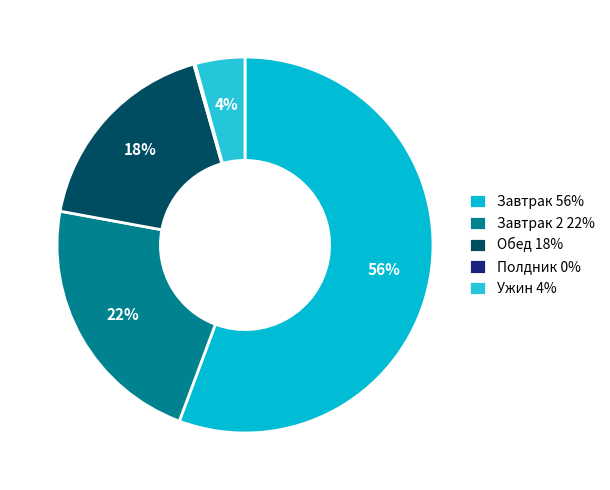

To the nearest percent, what is the average slice percentage?

20%